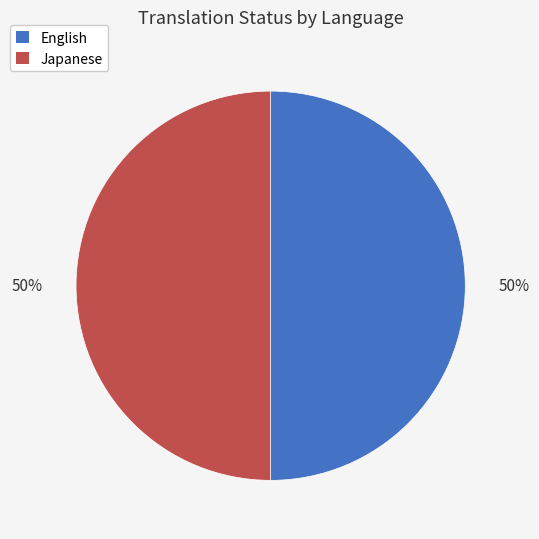

To the nearest percent, what is the difference between the largest and smallest slice percentages?

0%